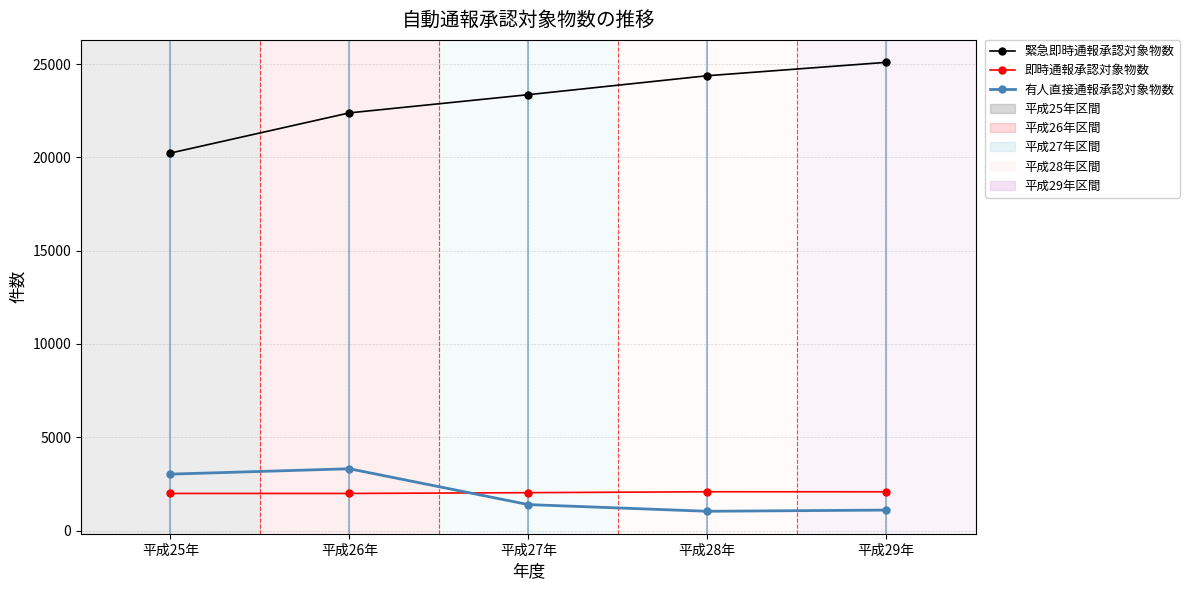

Is the value of 有人直接通報承認対象物数 at 平成25年 greater than the value of 緊急即時通報承認対象物数 at 平成27年?

No